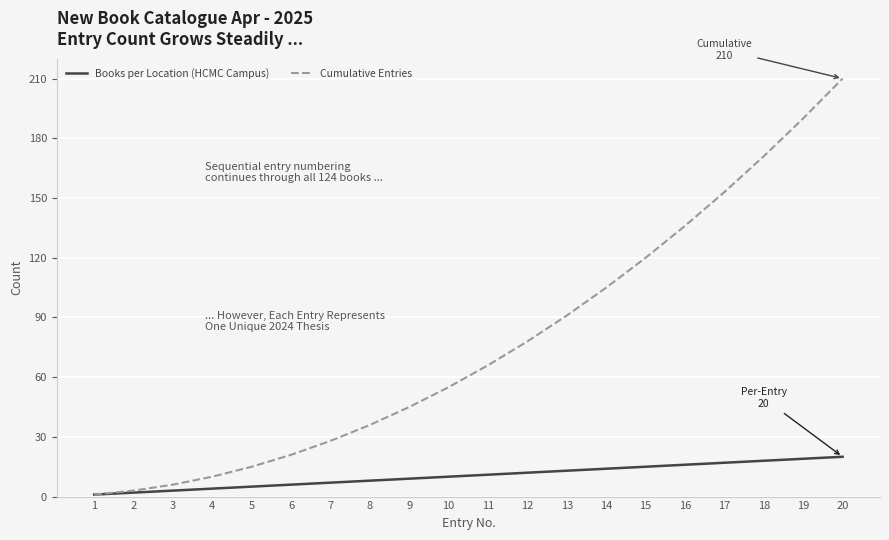

Which series has the widest spread of values?

Cumulative Entries